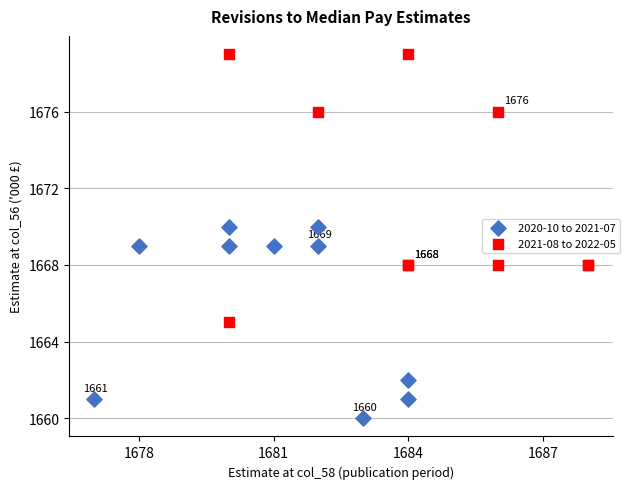

Which series reaches the minimum Y coordinate?

2020-10 to 2021-07